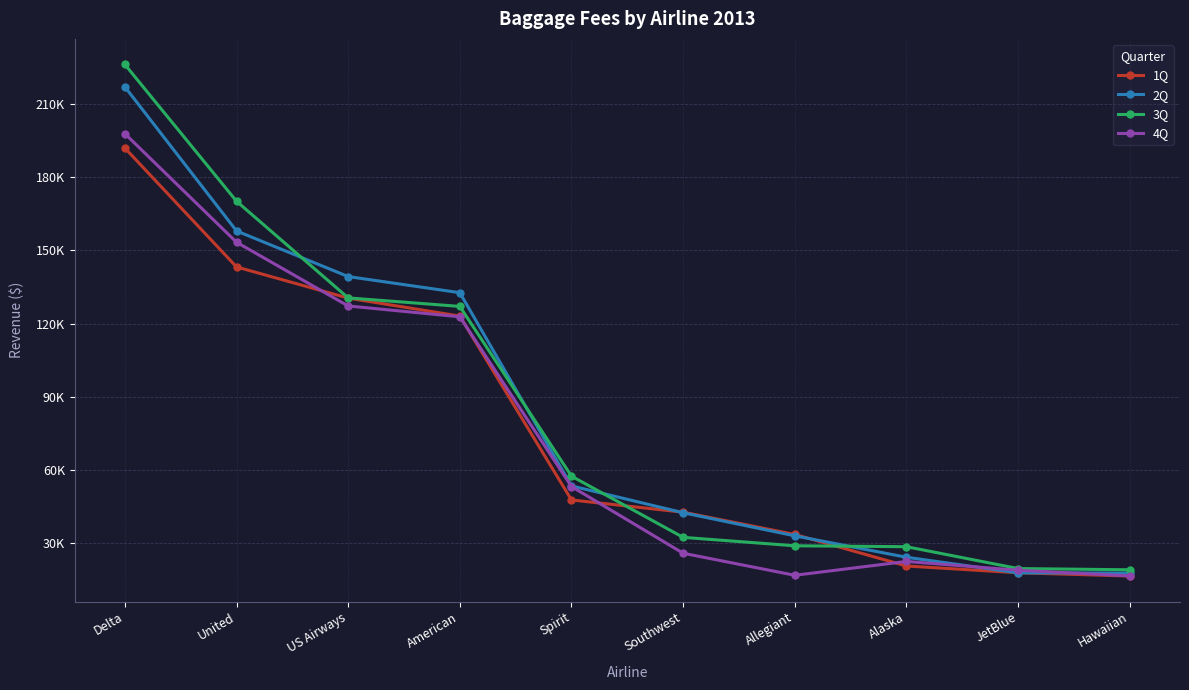

At how many categories does at least one series exceed 58328?

4